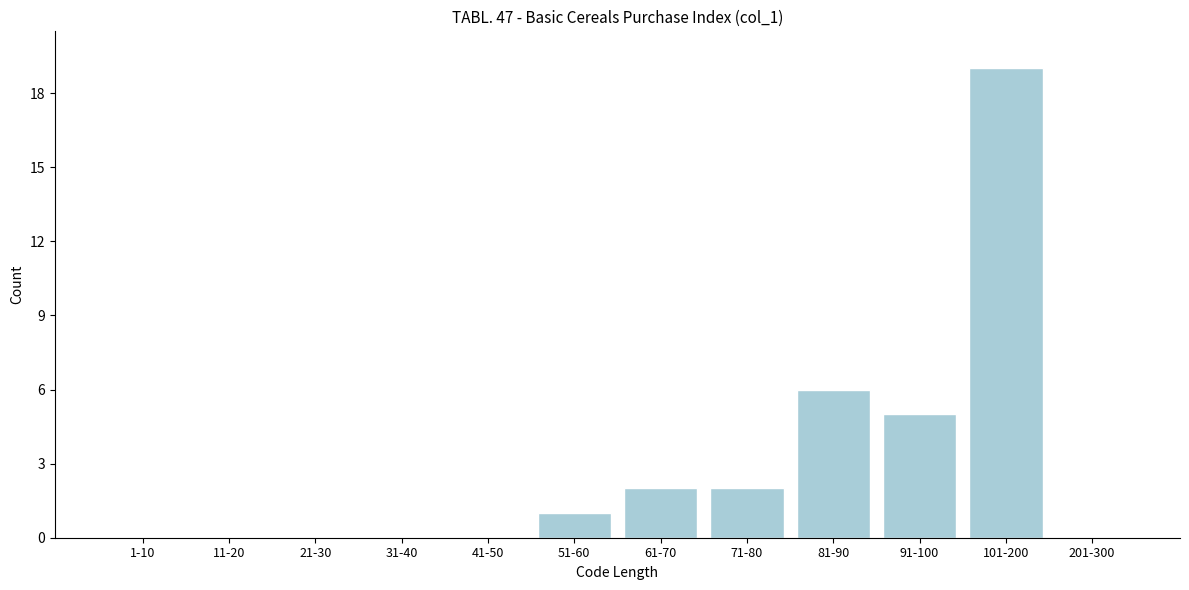

Reading left to right, what are all the values shown in this chart?

1-10=0	11-20=0	21-30=0	31-40=0	41-50=0	51-60=1	61-70=2	71-80=2	81-90=6	91-100=5	101-200=19	201-300=0